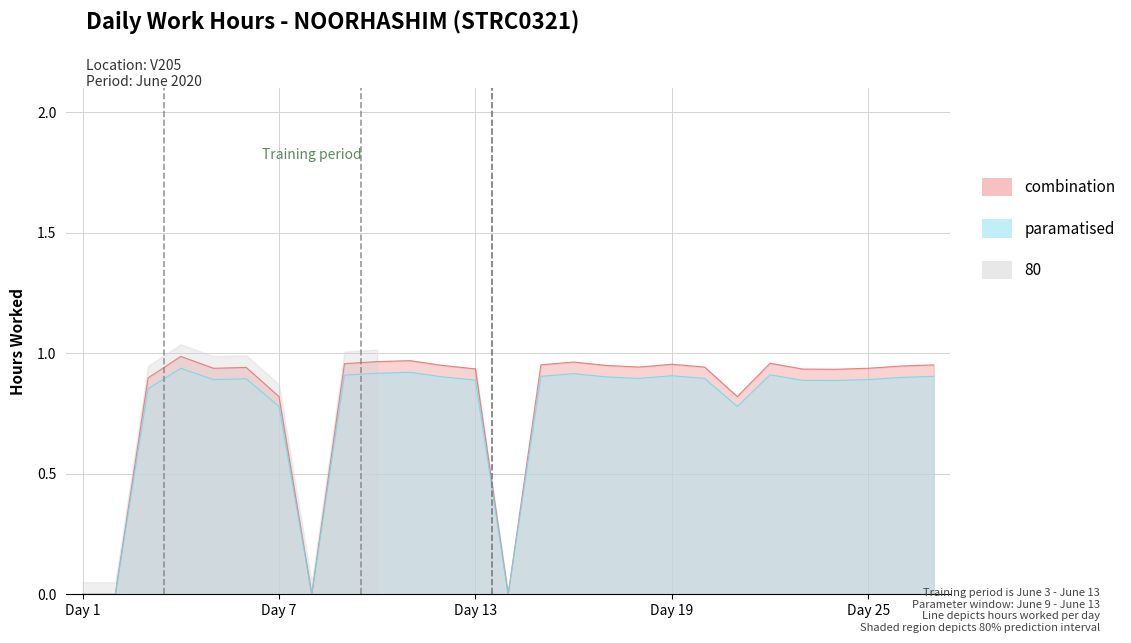

Which series has the largest range (max minus min)?

combination